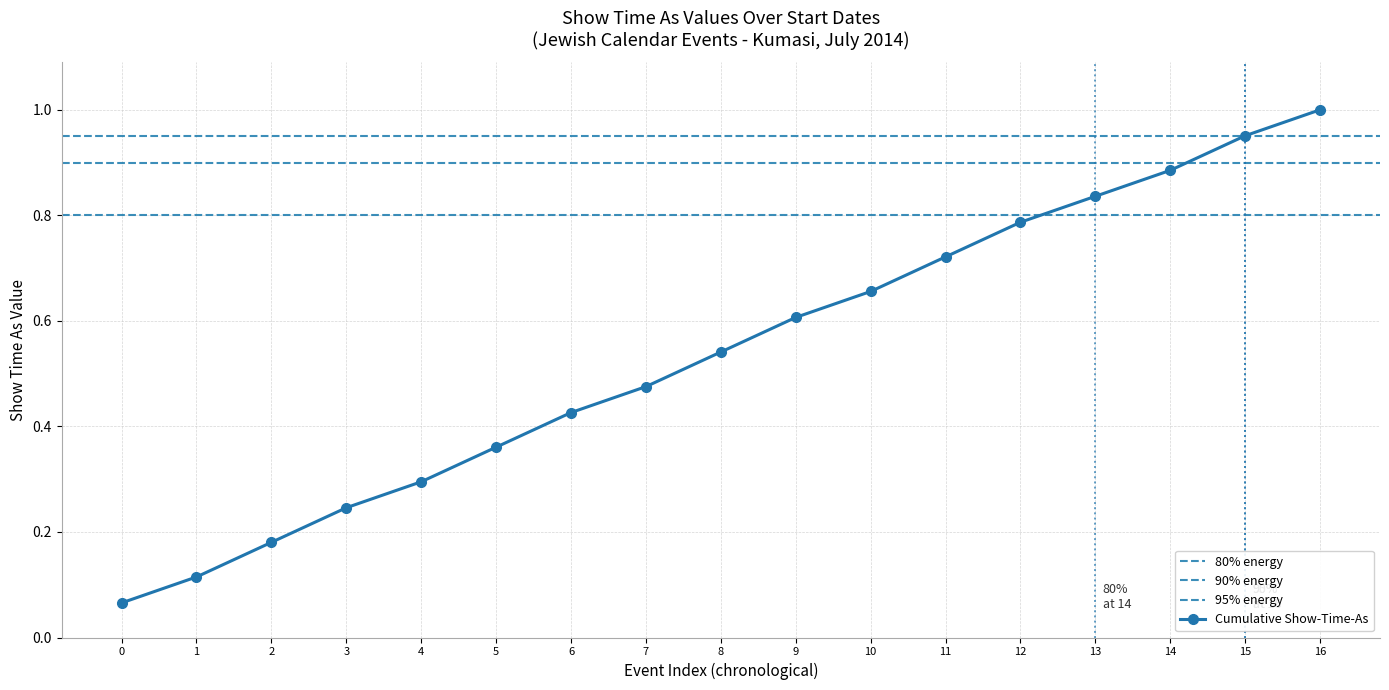

True or false: there are more than 2 points higher than both neighbors.

False